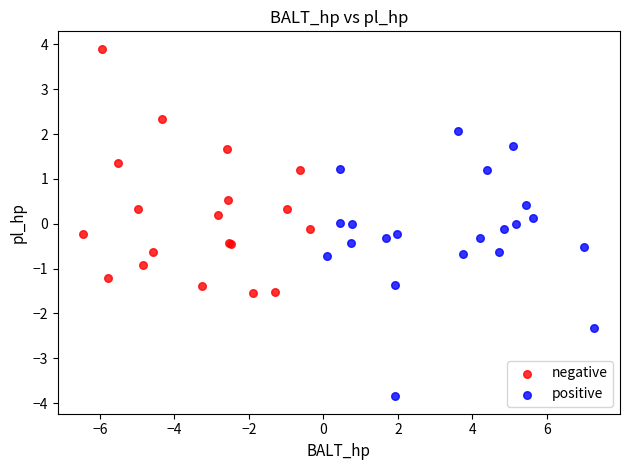

Which series reaches the maximum Y coordinate?

negative